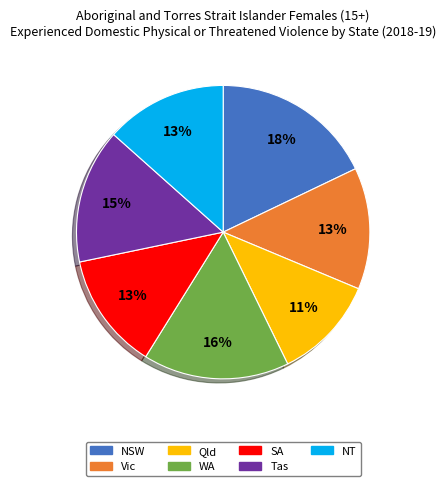

To the nearest percent, what percentage of the pie is NT?

13%